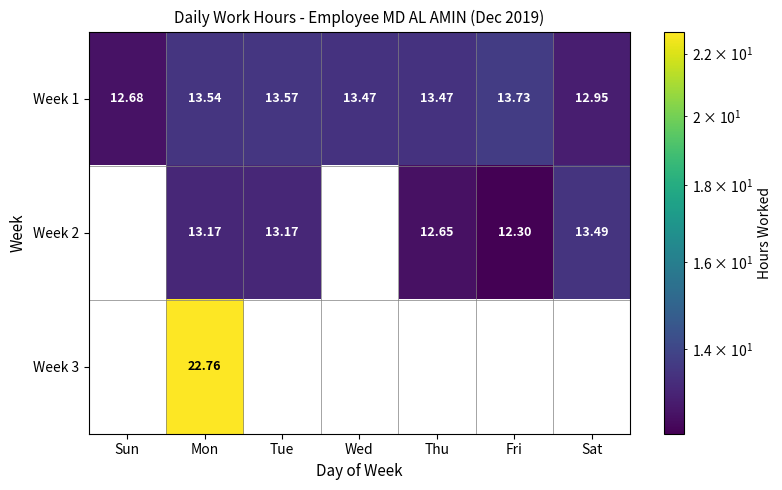

Is the value of Week 2 at Mon greater than the value of Week 1 at Mon?

No